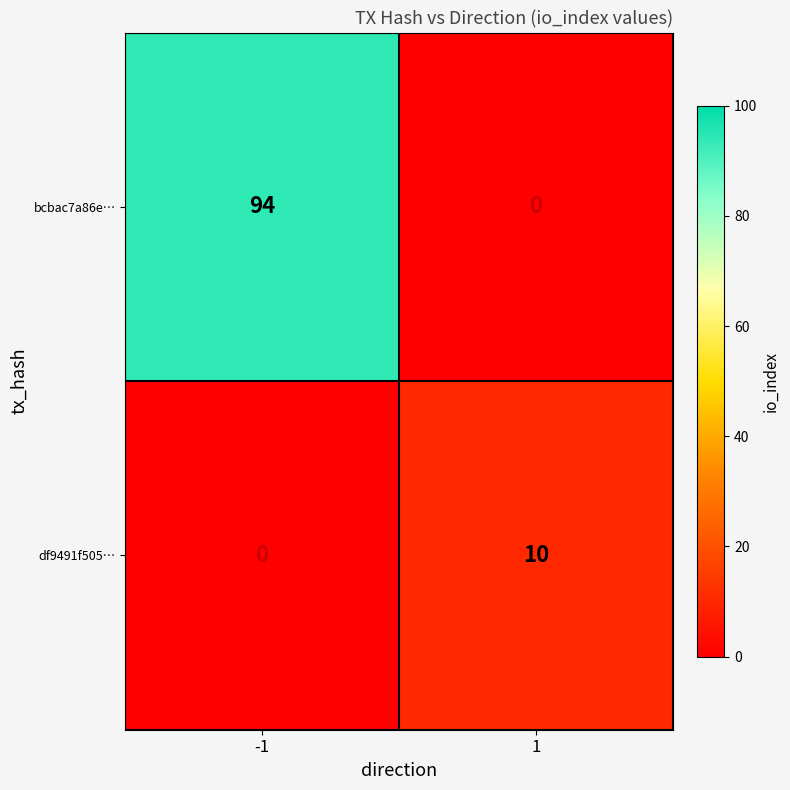

At how many categories does at least one series exceed 2?

2